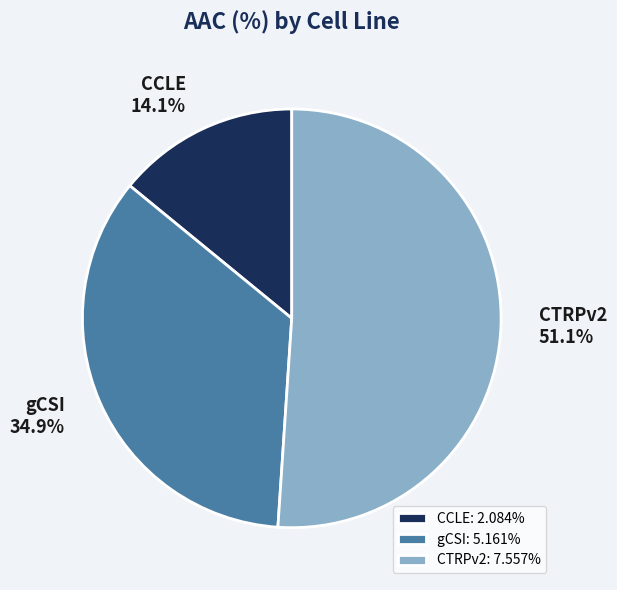

The CCLE slice represents 9% of the pie. True or false?

False